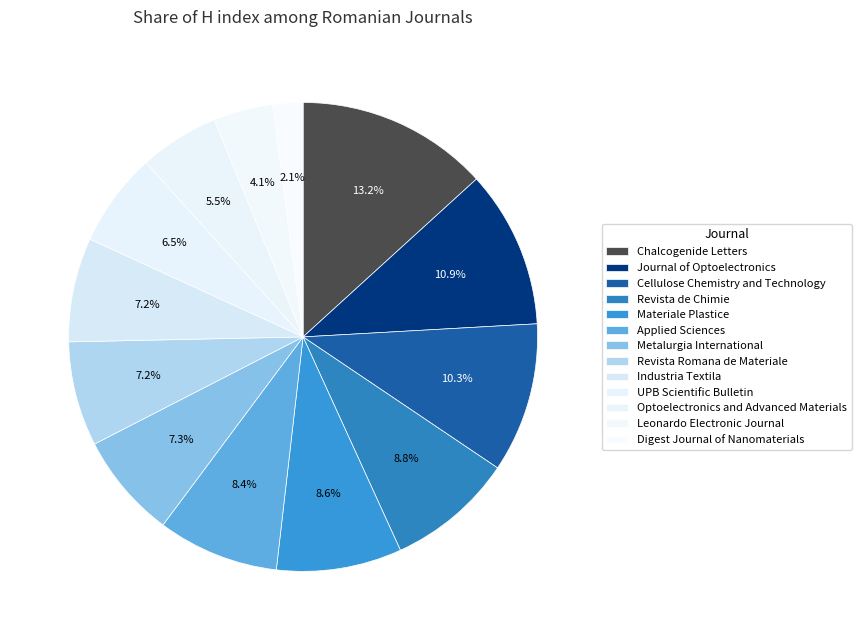

How many segments does this pie chart have?

13